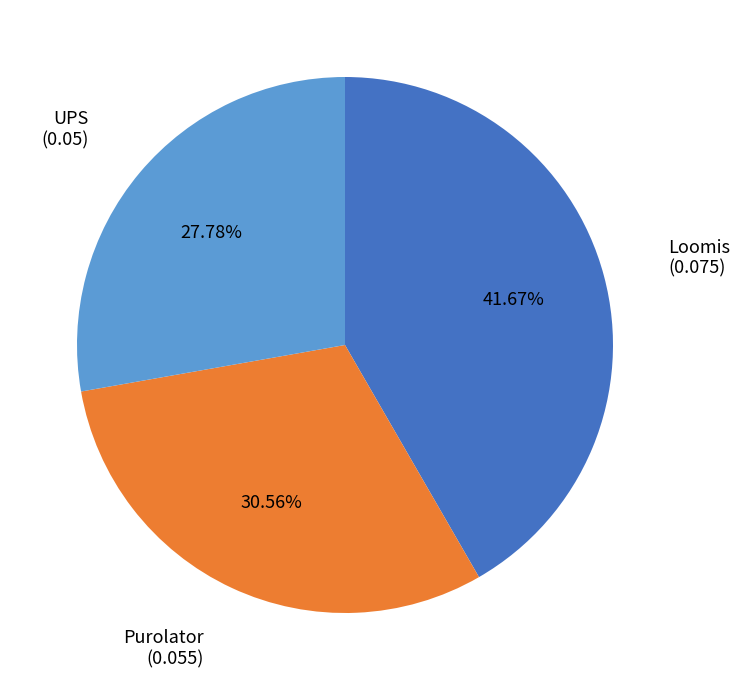

What is the total percentage of Purolator and Loomis?

72.2%